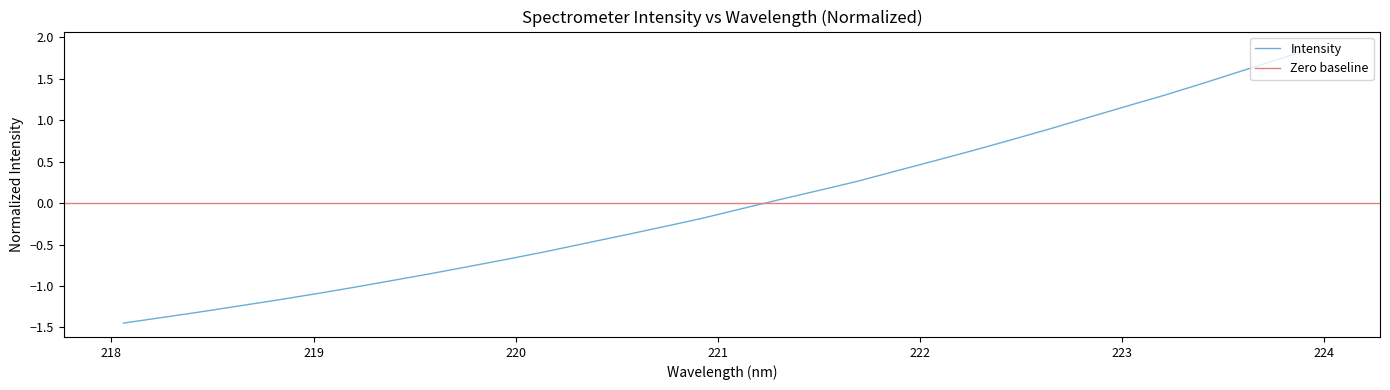

What is the label of the 11th point from the right?

222.0721